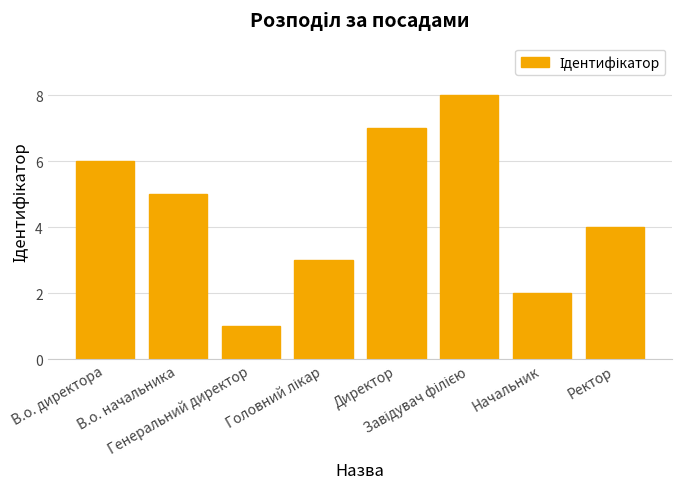

How many data points are less than 5?

4